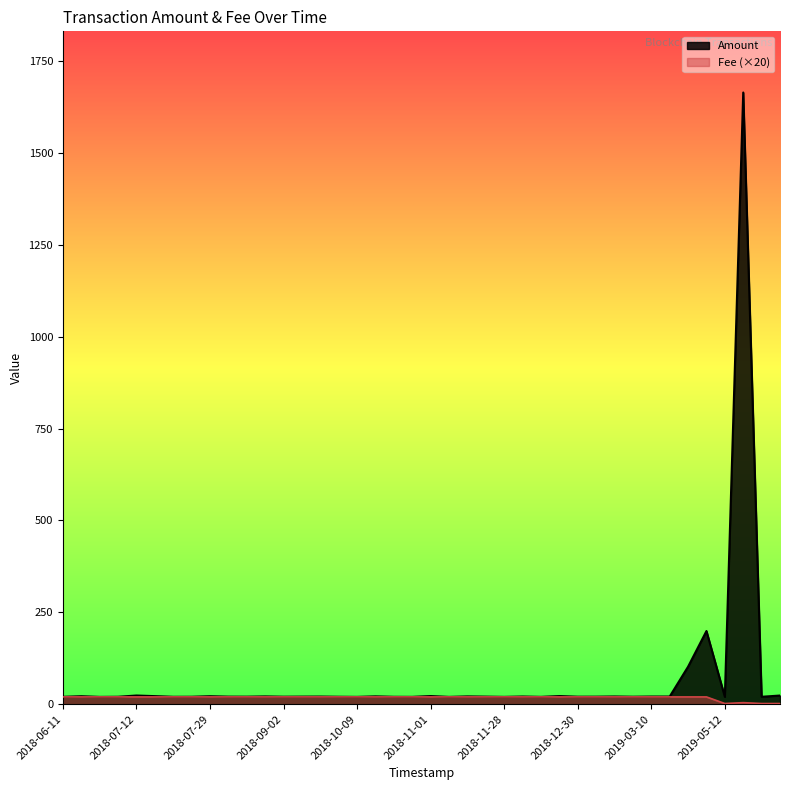

What is the maximum value shown in the chart?

1664.1